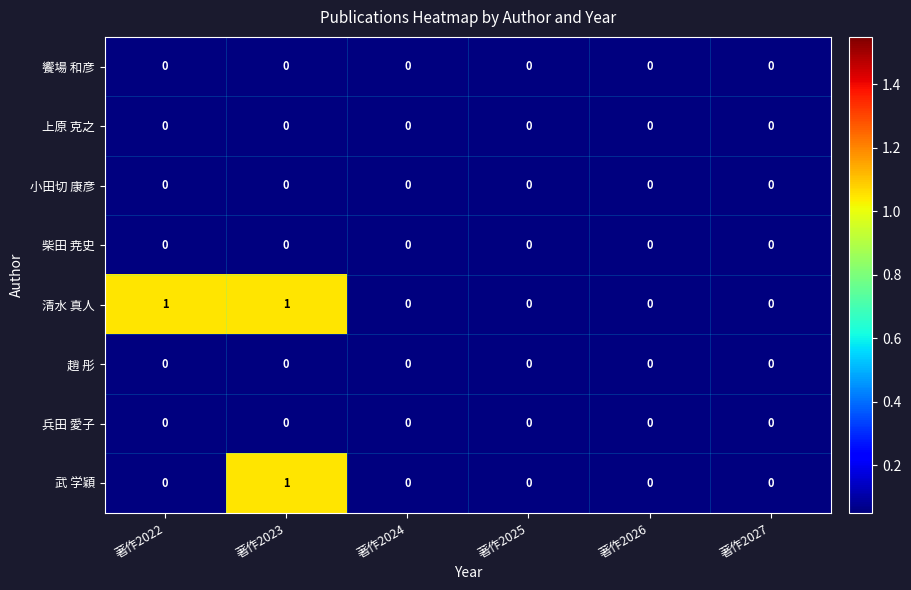

Which series has the largest total across all categories?

清水 真人